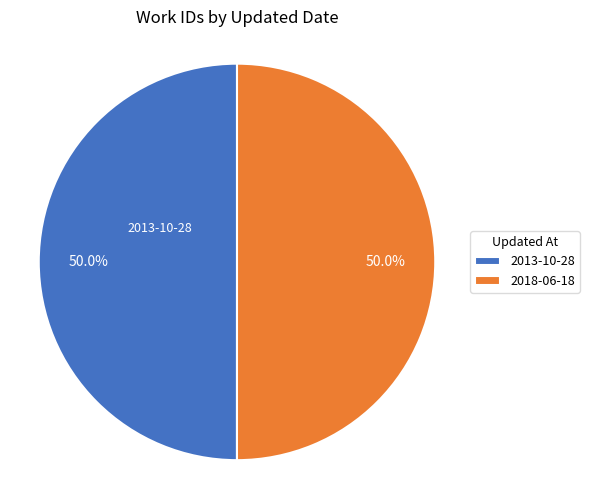

To the nearest percent, what is the average slice percentage?

50%